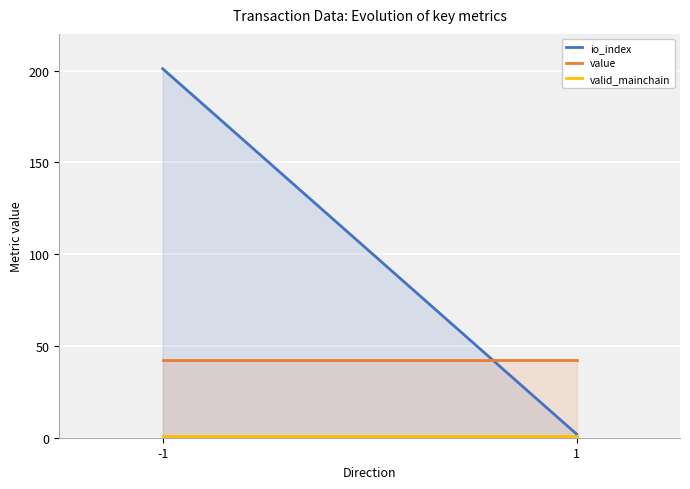

Is it true that io_index equals 2.0 at 1?

True